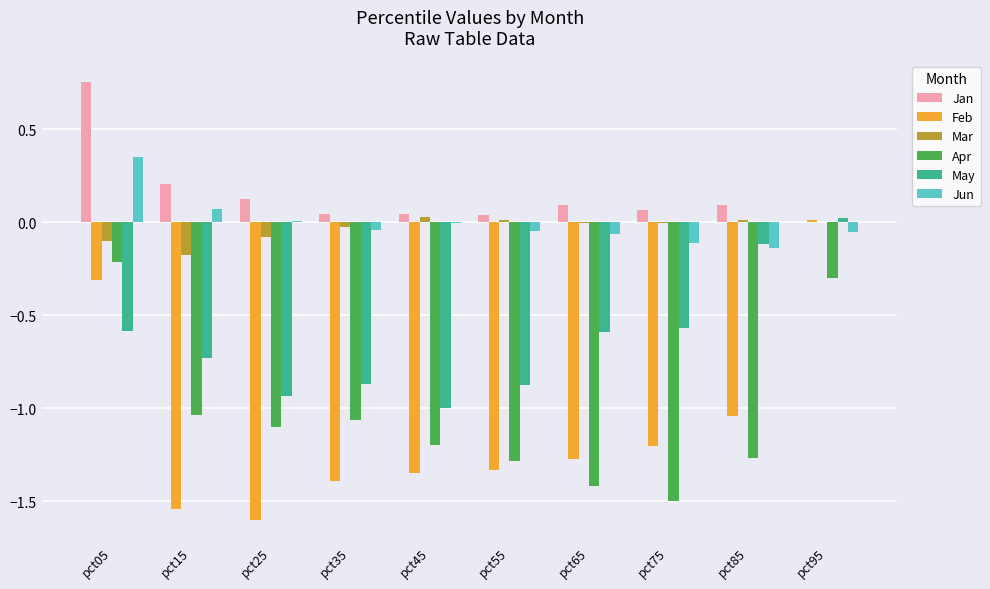

Which series changed the most between pct05 and pct75?

Apr